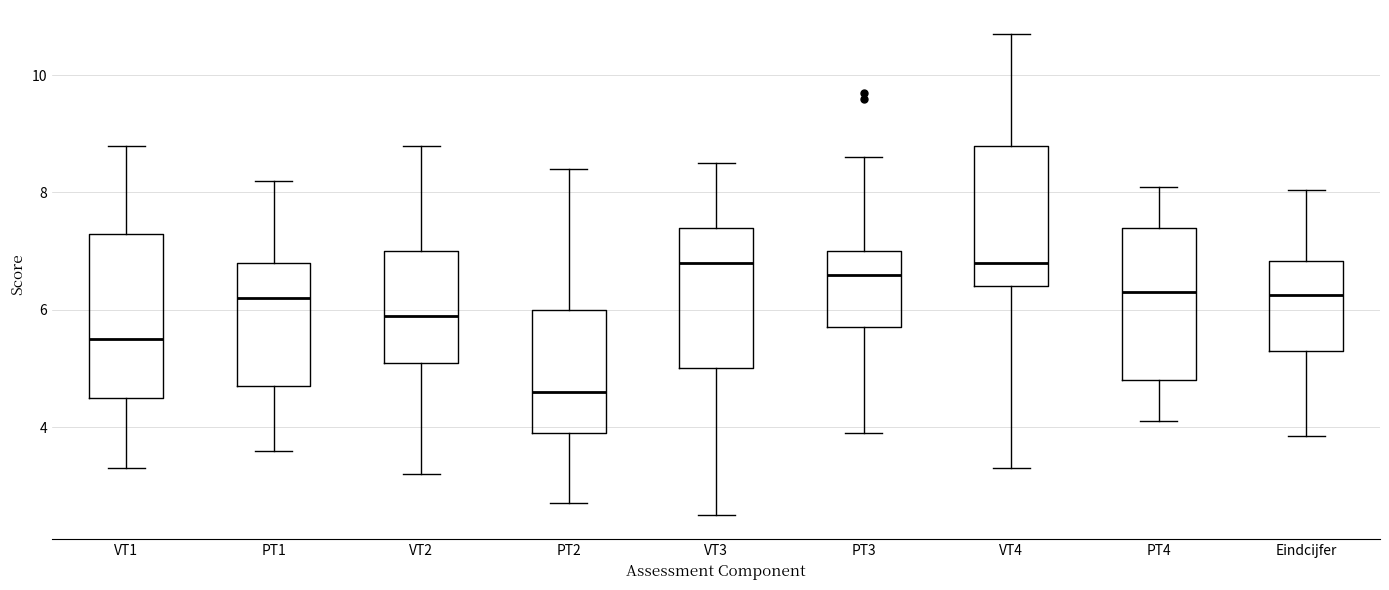

Reading left to right, transcribe this box plot: for each box, give where its median line is, the range the box spans, and where its two whiskers end, as read against the y-axis. The values are not printed on the chart, so give them approximately, as read against the axis.

VT1: median 5.6, box 4.6 to 7.4, whiskers 3.4 to 8.8
PT1: median 6.2, box 4.8 to 6.8, whiskers 3.6 to 8.2
VT2: median 6.0, box 5.2 to 7.0, whiskers 3.2 to 8.8
PT2: median 4.6, box 4.0 to 6.0, whiskers 2.8 to 8.4
VT3: median 6.8, box 5.0 to 7.4, whiskers 2.6 to 8.6
PT3: median 6.6, box 5.8 to 7.0, whiskers 4.0 to 8.6
VT4: median 6.8, box 6.4 to 8.8, whiskers 3.4 to 10.8
PT4: median 6.4, box 4.8 to 7.4, whiskers 4.2 to 8.2
Eindcijfer: median 6.2, box 5.4 to 6.8, whiskers 3.8 to 8.0